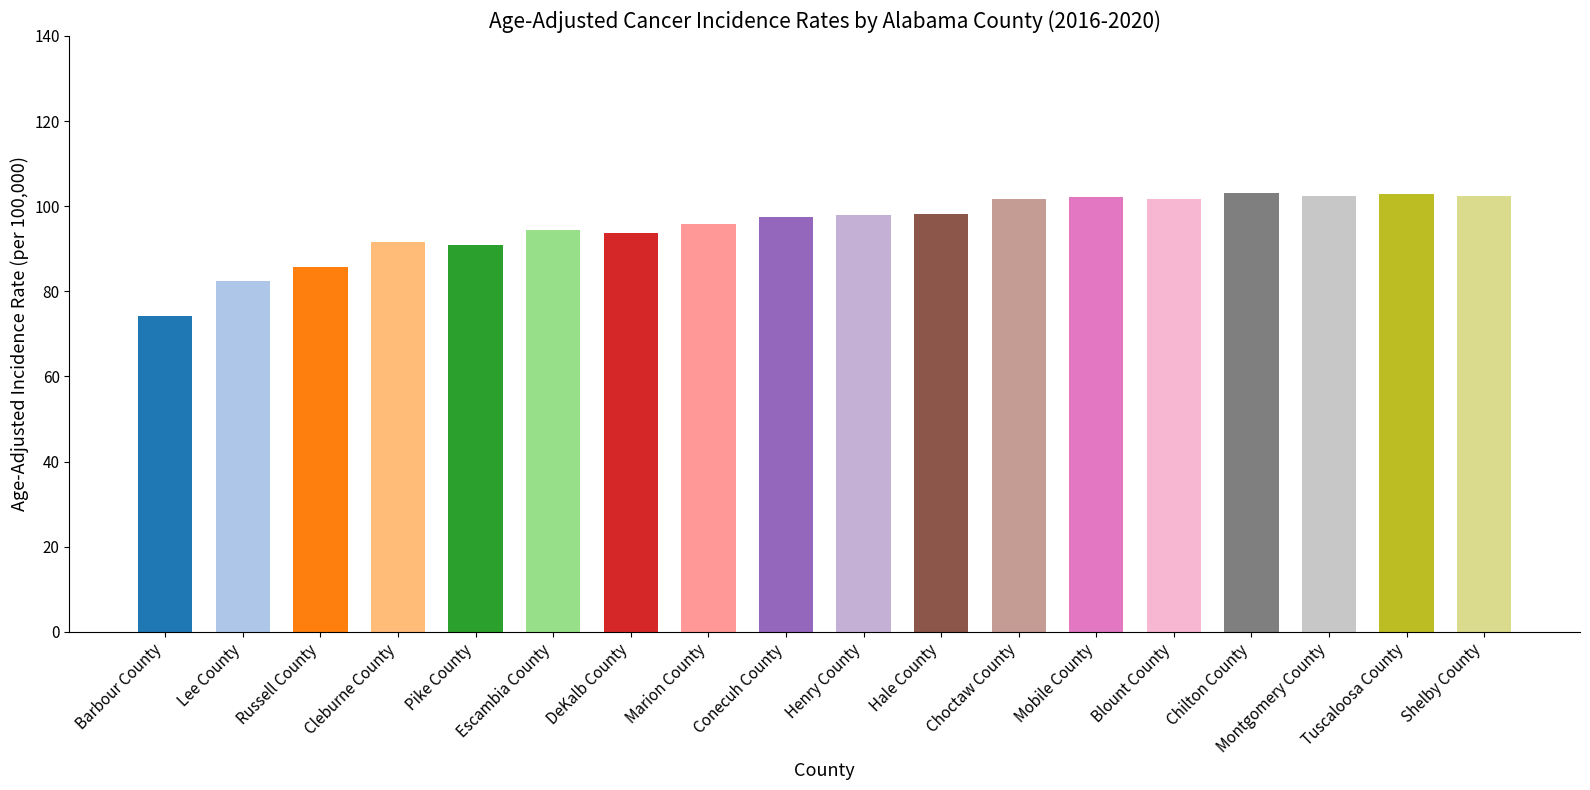

How many data points are less than 98?

9